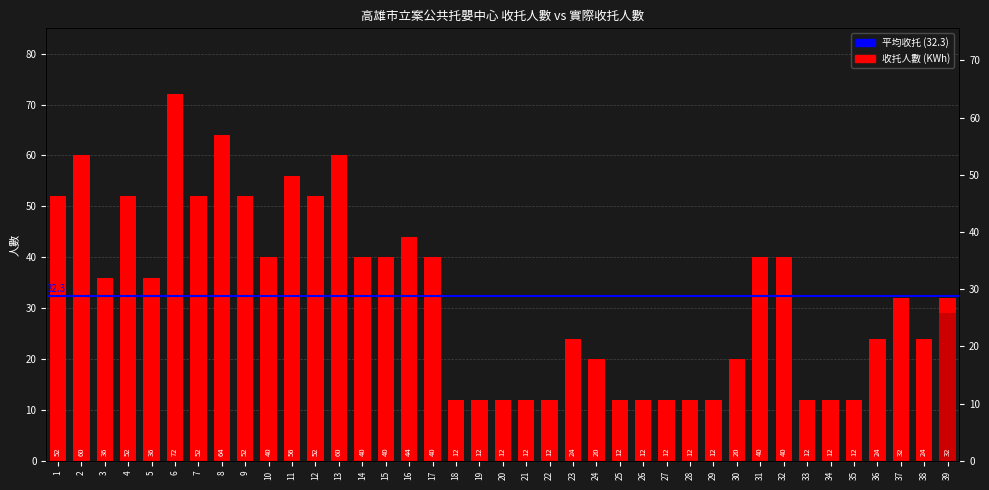

Does the chart contain stacked bars?

No